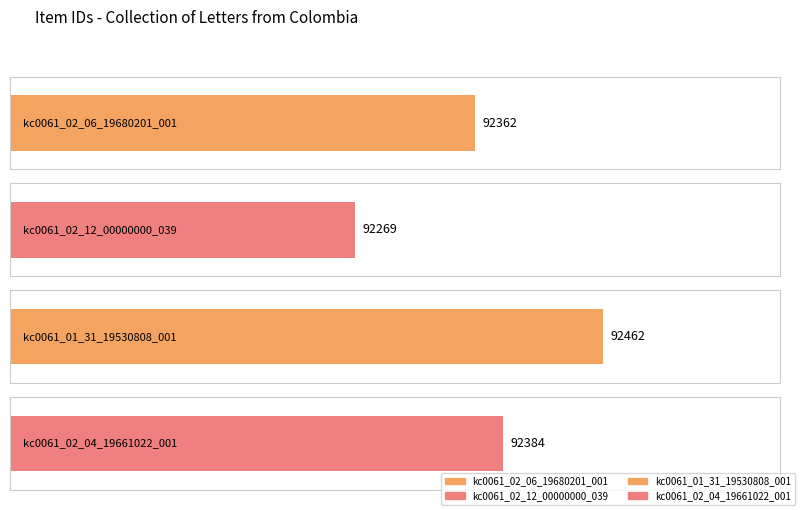

At which category does the chart reach its peak across all series?

kc0061_01_31_19530808_001